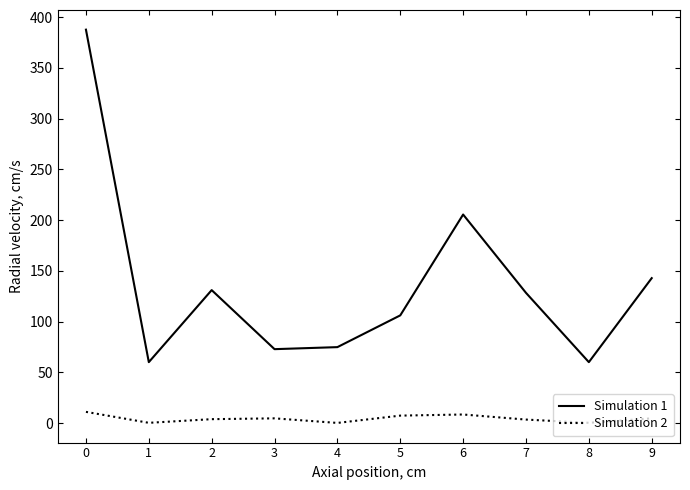

How many lines are shown in the chart?

2